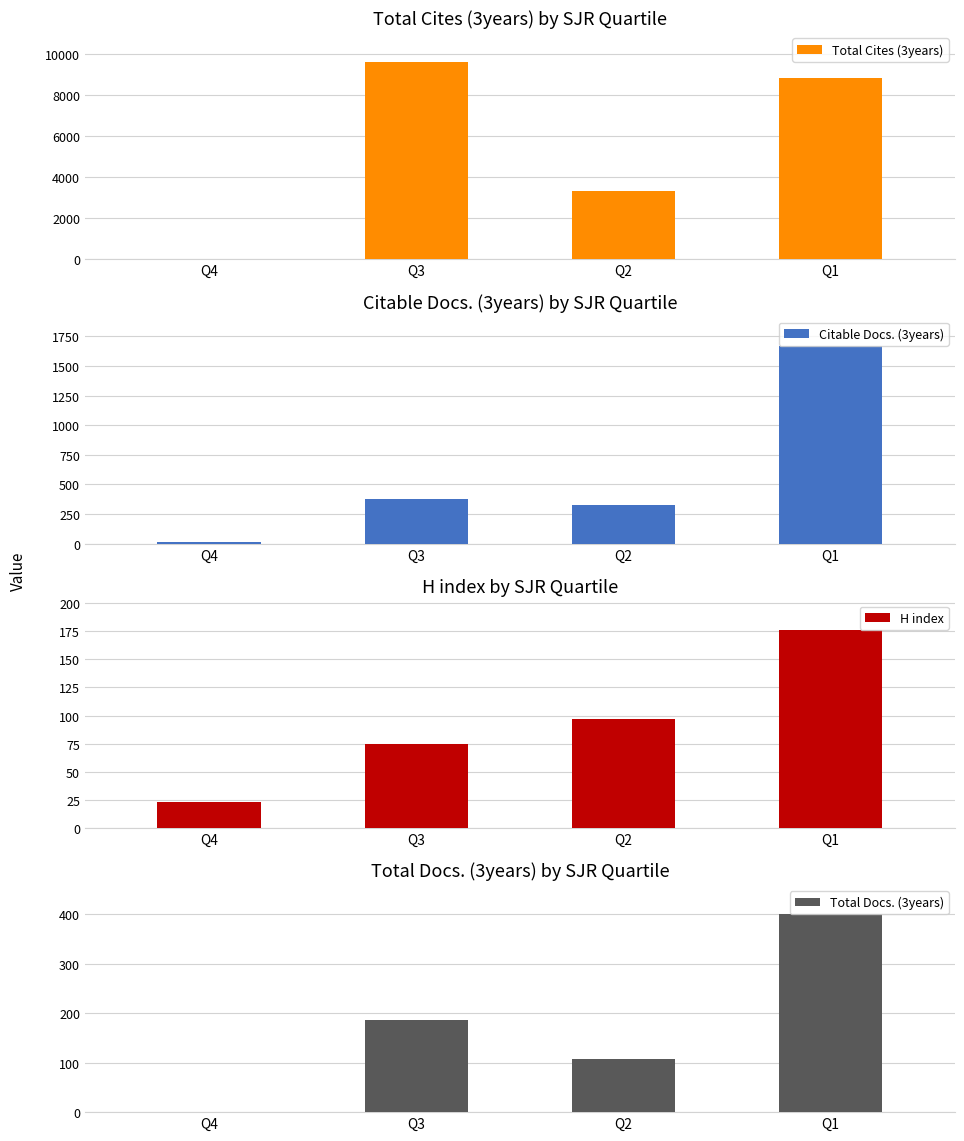

List the series in order of their peak value, lowest first.

H index, Total Docs. (3years), Citable Docs. (3years), Total Cites (3years)